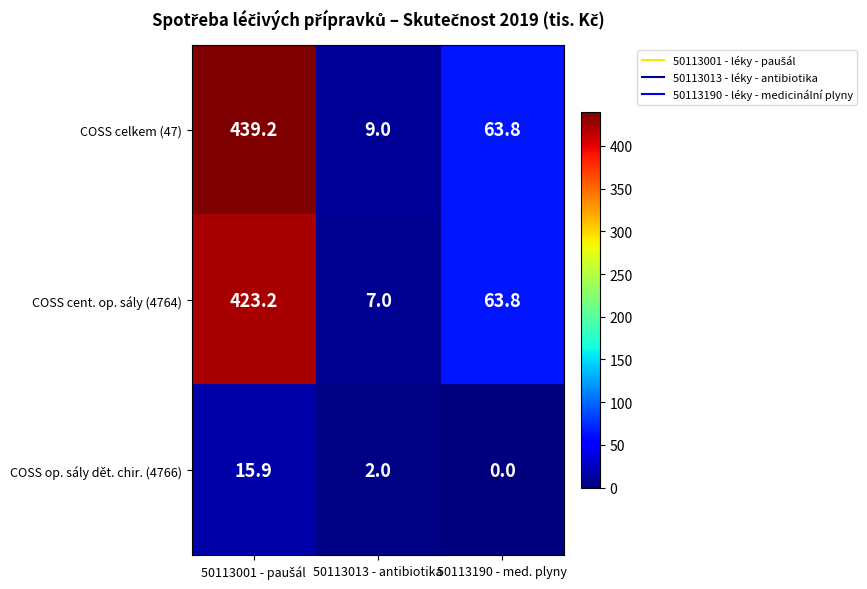

What is the total value across all series at 50113190 - med. plyny?

127.6